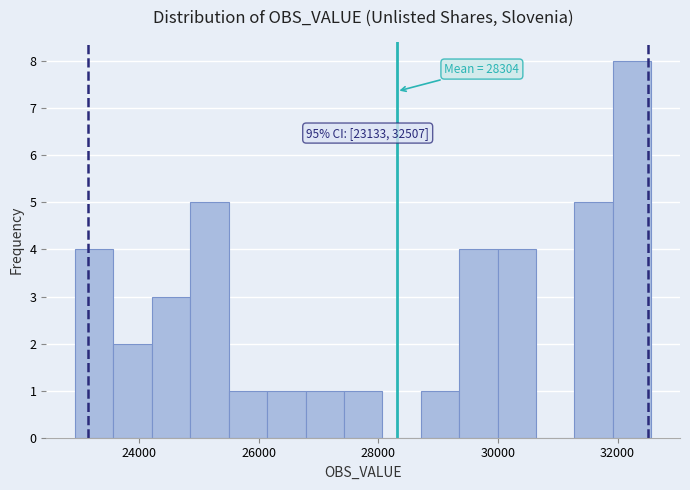

Around what value on the x-axis is the tallest bar? Give the approximate position of its centre, as read against the axis.

32200